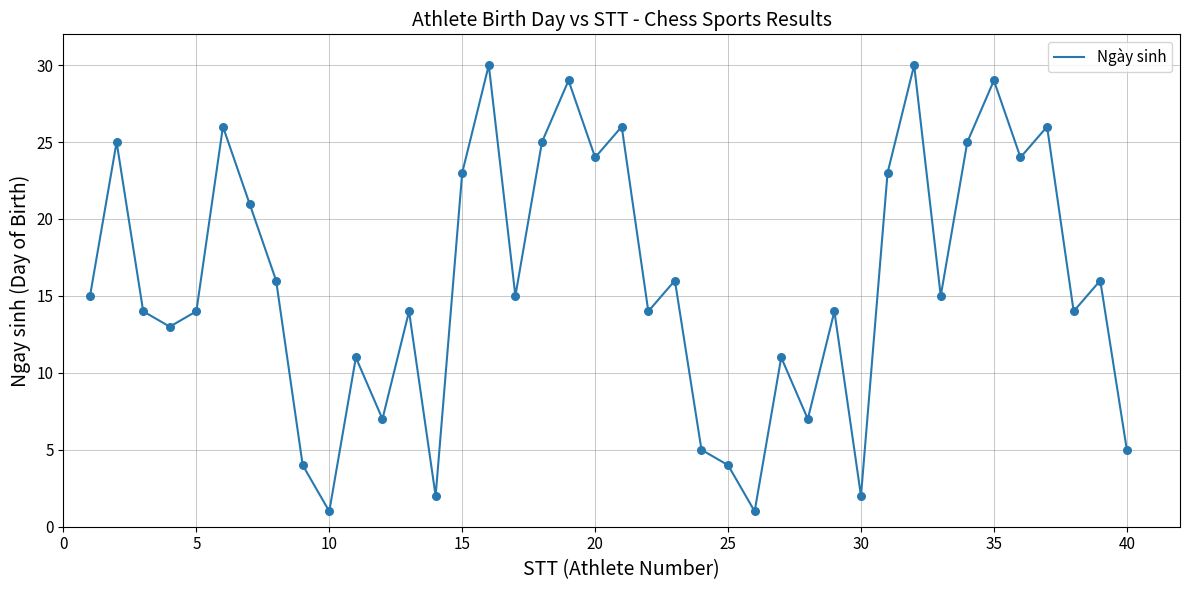

What is the greatest value displayed?

30